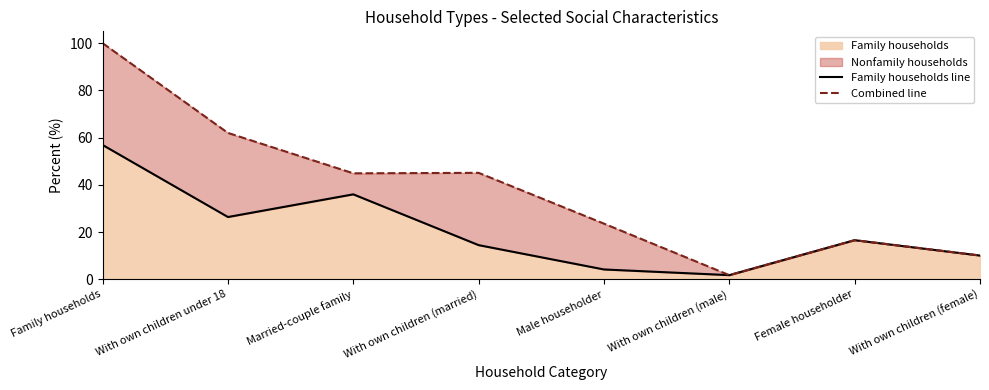

Rank the series at Married-couple family from highest to lowest value.

Combined line, Family households line